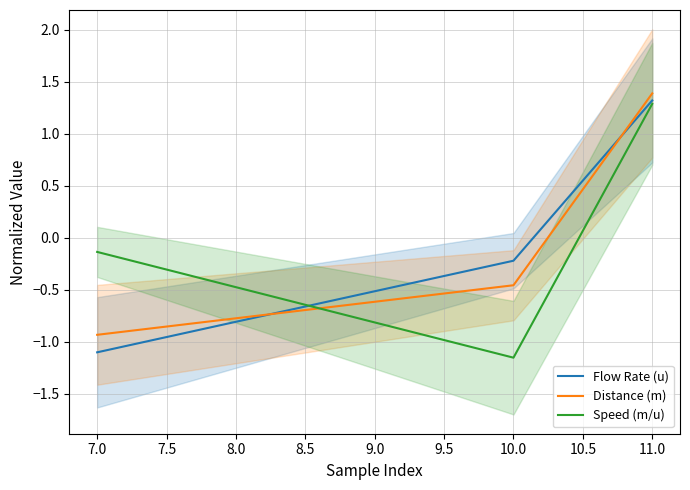

Where is Speed (m/u) nearest to the value 0?

7.0